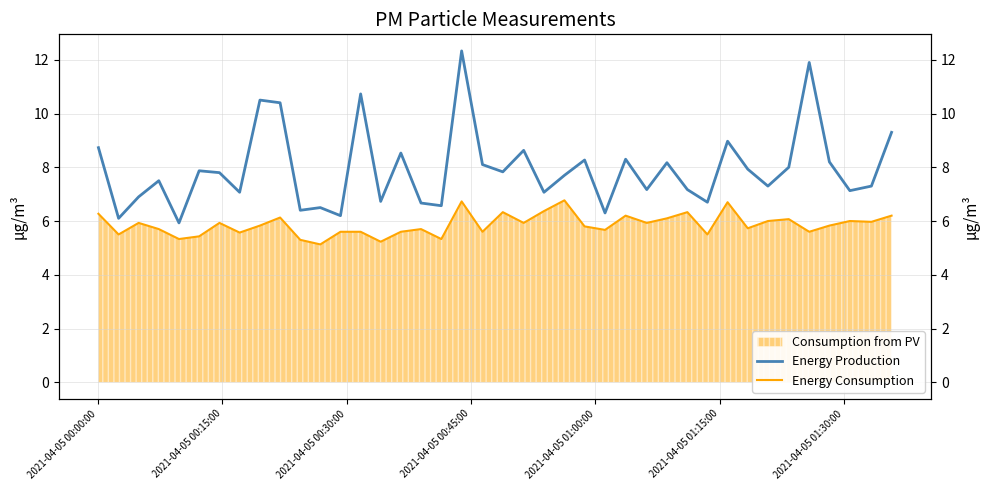

Reading left to right, what are all the values shown in this chart?

Energy Production: 8.7	6.1	6.9	7.5	5.9	7.9	7.8	7.1	10.5	10.4	6.4	6.5	6.2	10.7	6.7	8.5	6.7	6.6	12.3	8.1	7.8	8.6	7.1	7.7	8.3	6.3	8.3	7.2	8.2	7.2	6.7	9.0	7.9	7.3	8.0	11.9	8.2	7.1	7.3	9.3
Energy Consumption: 6.3	5.5	5.9	5.7	5.3	5.4	5.9	5.6	5.8	6.1	5.3	5.1	5.6	5.6	5.2	5.6	5.7	5.3	6.7	5.6	6.3	5.9	6.4	6.8	5.8	5.7	6.2	5.9	6.1	6.3	5.5	6.7	5.7	6.0	6.1	5.6	5.8	6.0	6.0	6.2